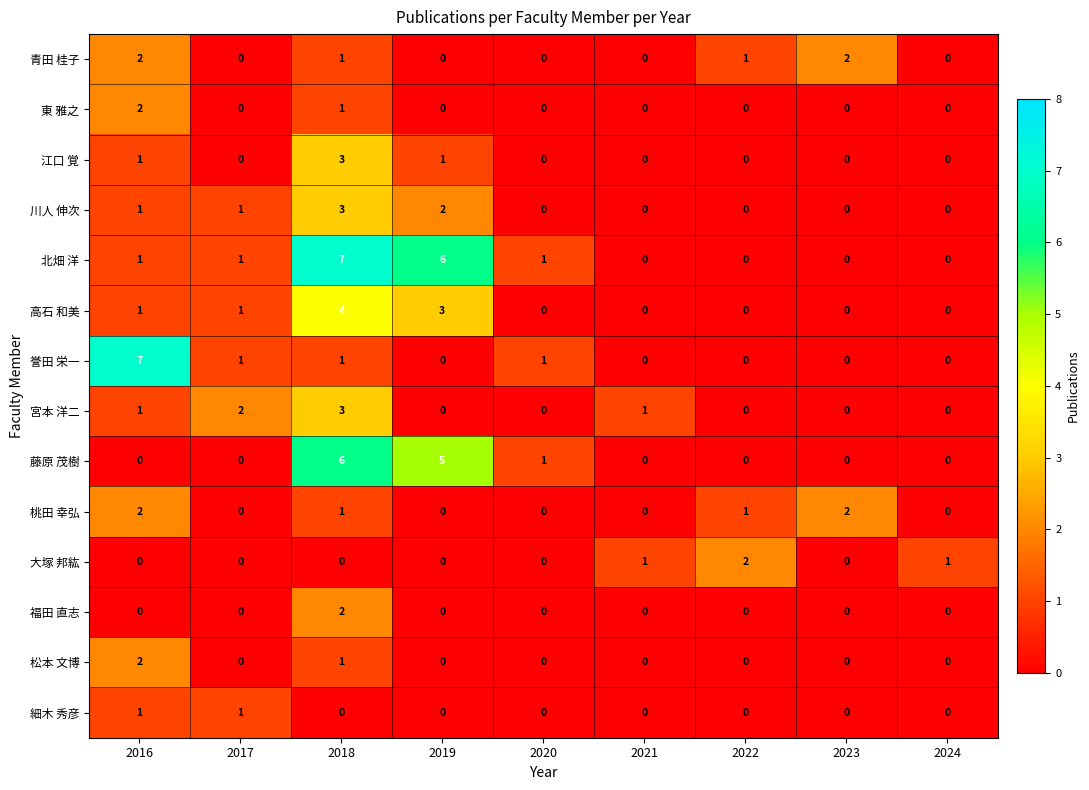

How many data points does each series have?

9